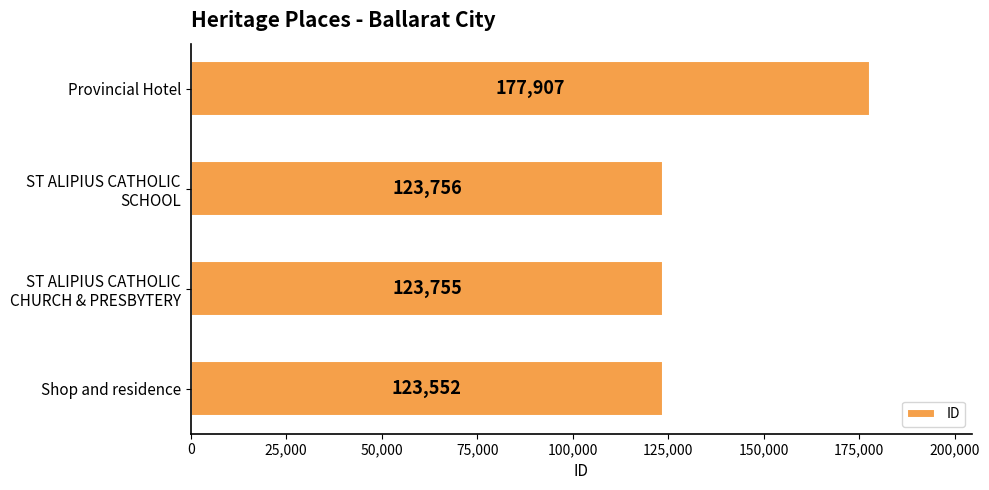

Between Shop and residence and Provincial Hotel, which is larger?

Provincial Hotel